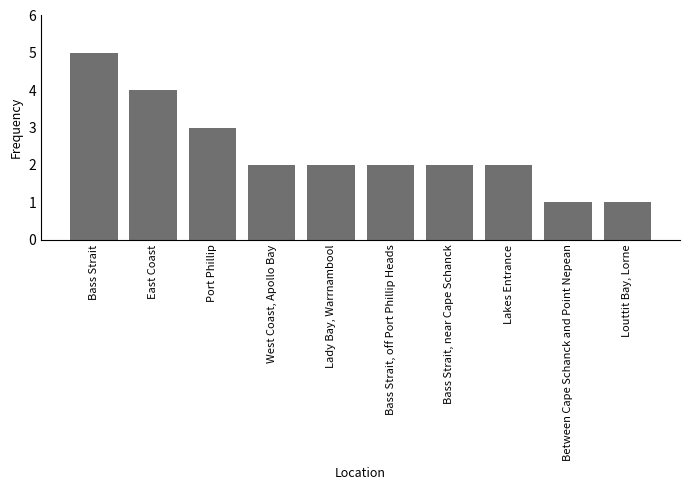

Reading left to right, extract all data points from this chart.

5	4	3	2	2	2	2	2	1	1